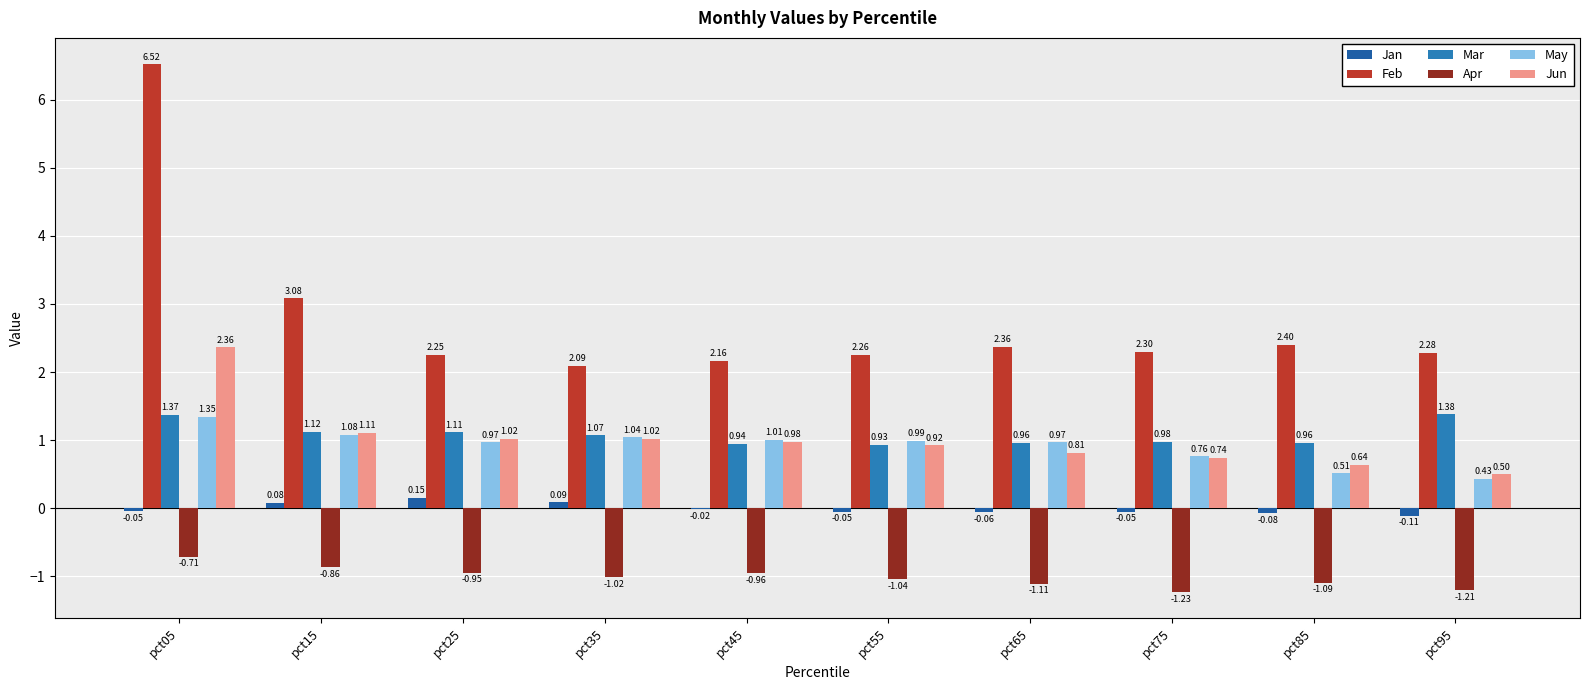

What is the total value across all series at pct85?

3.3